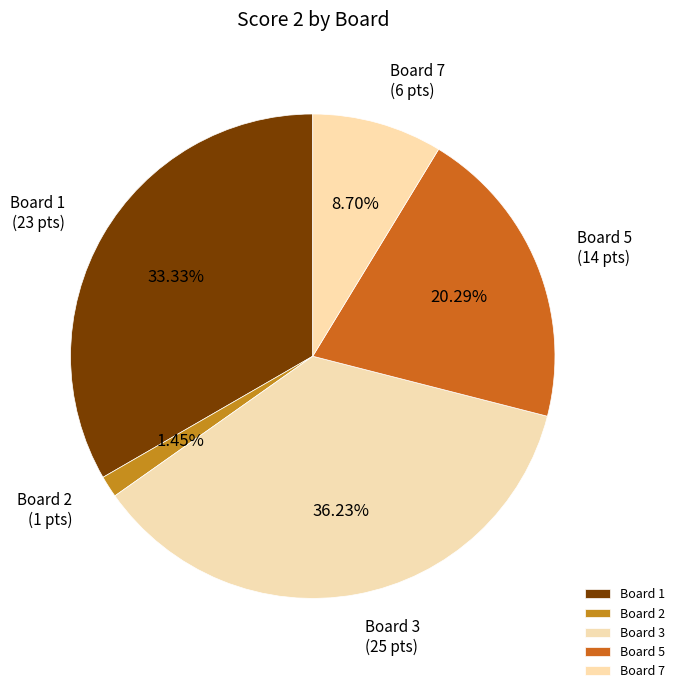

How many segments does this pie chart have?

5